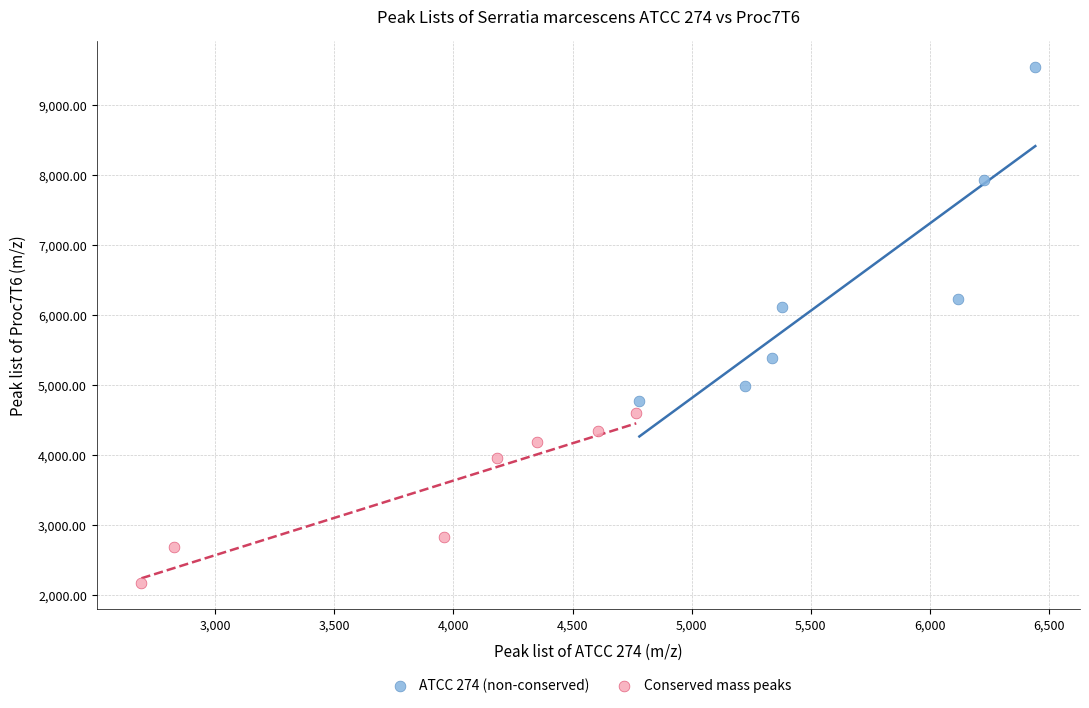

Which series has the largest Y range (max minus min)?

ATCC 274 (non-conserved)